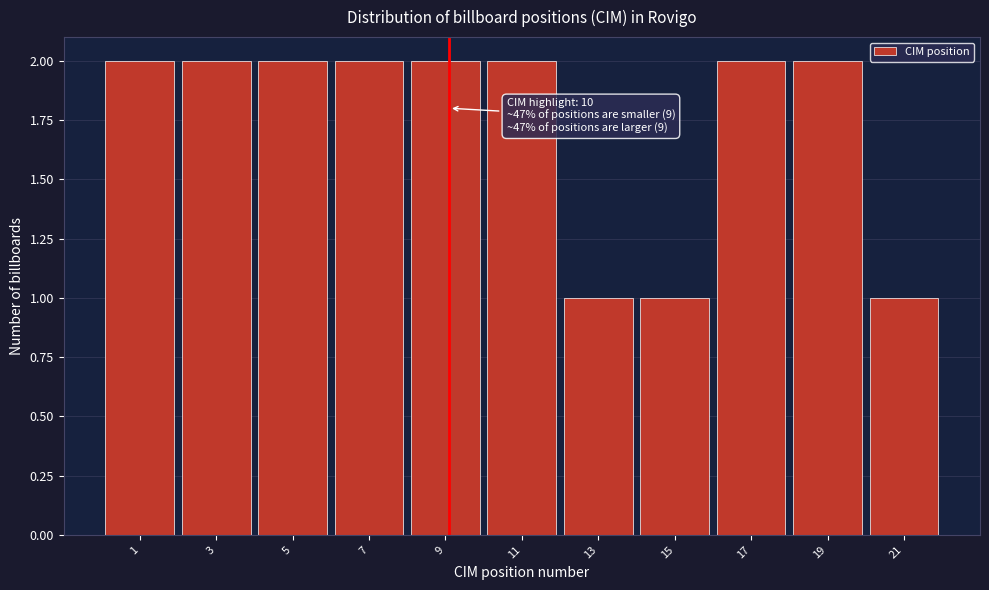

Reading right to left, transcribe all the data shown in this chart.

1	2	2	1	1	2	2	2	2	2	2